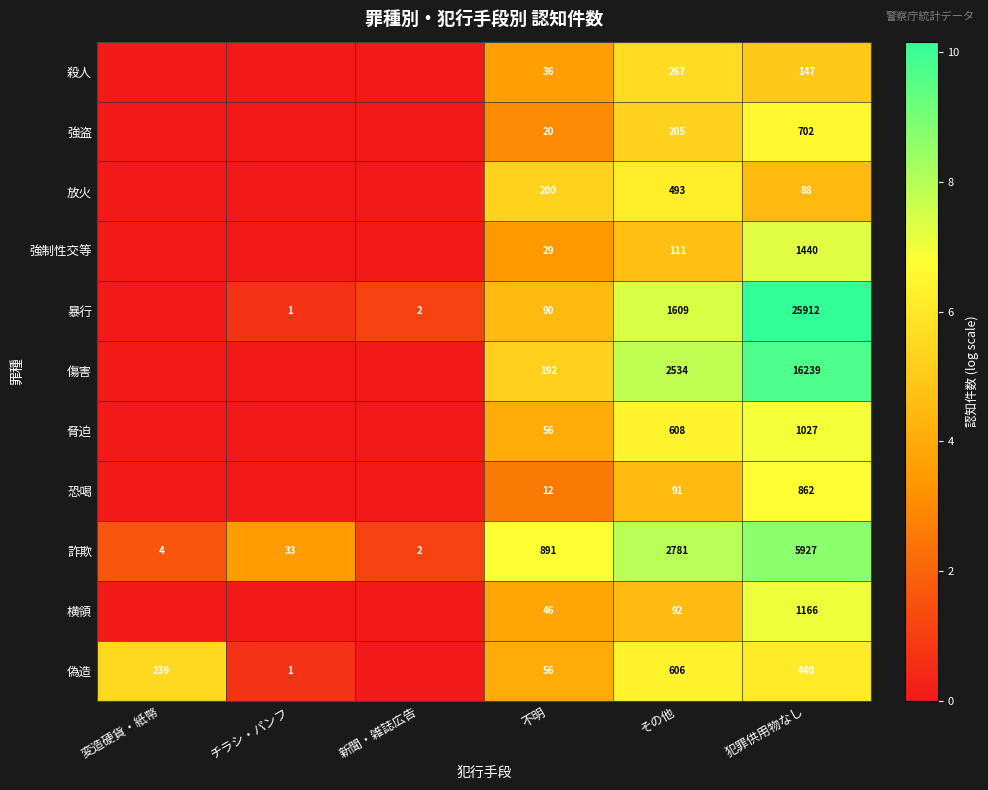

What is the difference between the highest and lowest values at 犯罪供用物なし?

25824